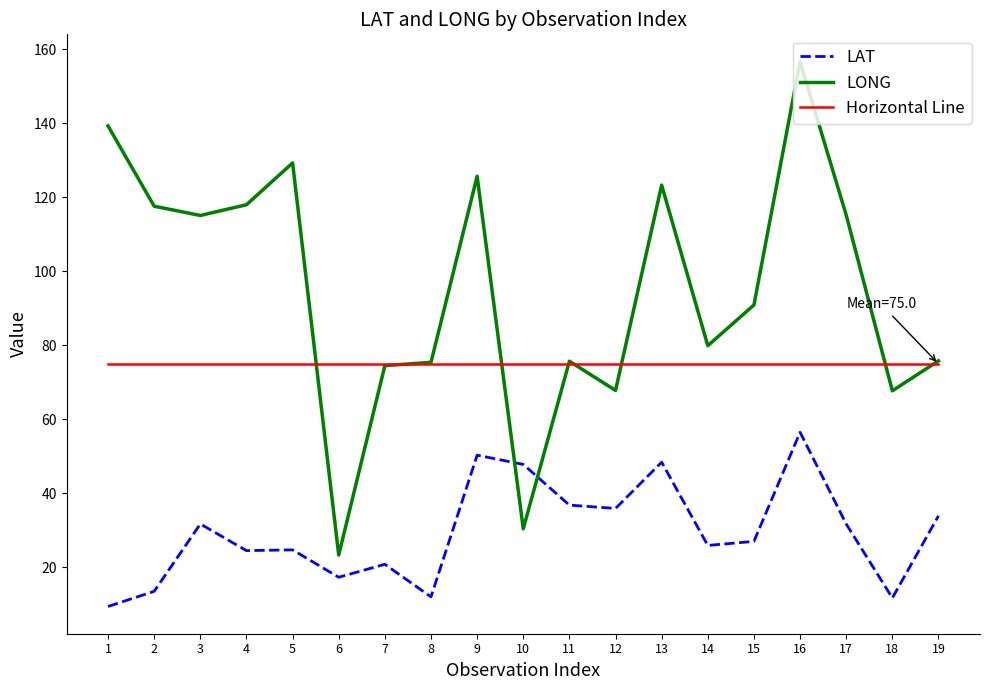

The value of LONG at 8 is 45.9. True or false?

False